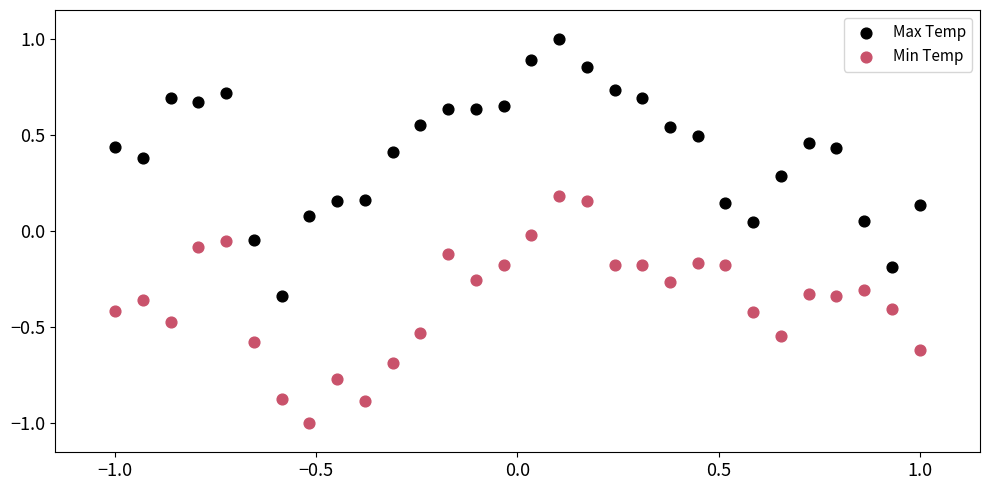

Across all data points, what is the range of Y values (max minus min)?

2.0